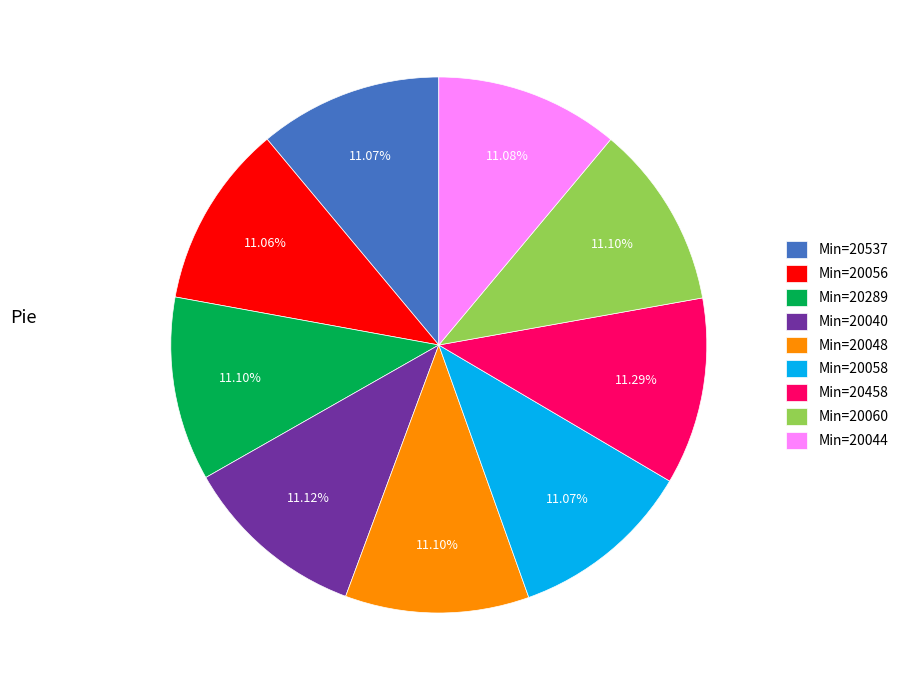

Combined, do Min=20048 and Min=20289 account for over 50%?

No